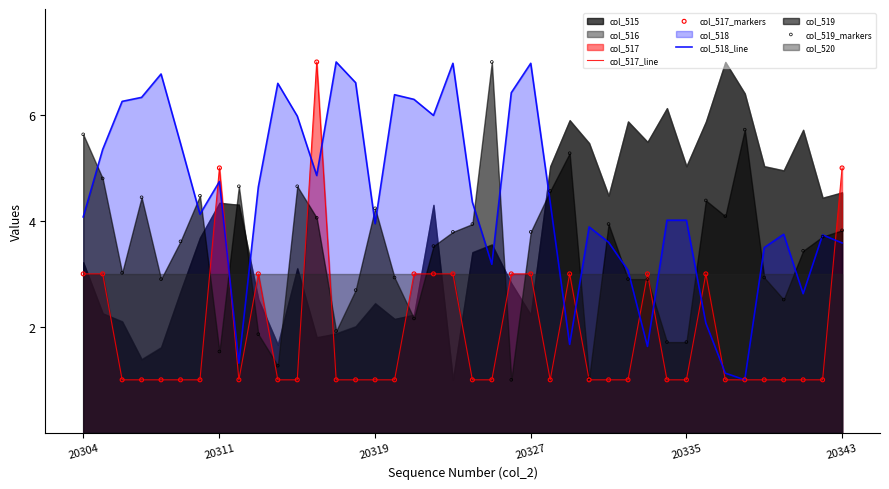

Is the value of col_519_markers at 20319 greater than the value of col_517_markers at 21?

Yes